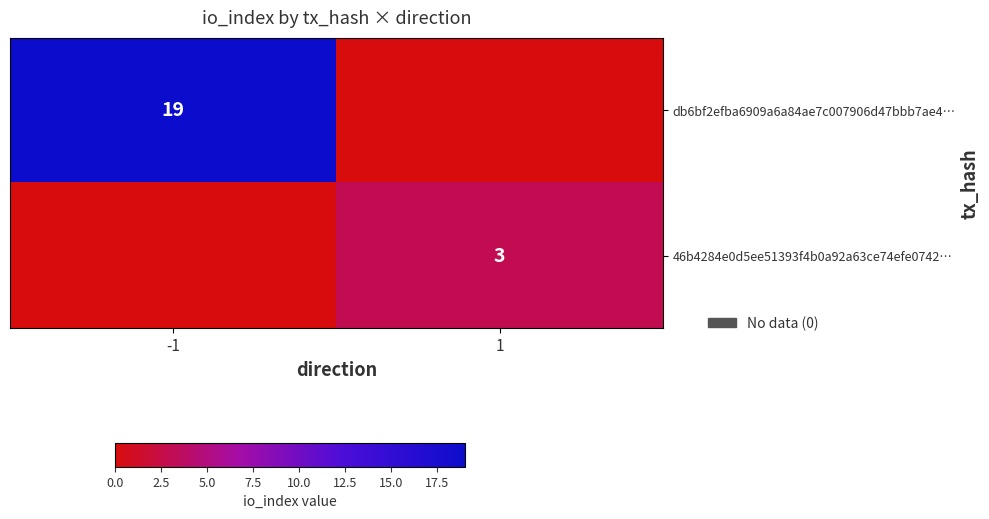

Is the value of db6bf2efba6909a6a84ae7c007906d47bbb7ae4… at -1 greater than the value of 46b4284e0d5ee51393f4b0a92a63ce74efe0742… at 1?

Yes